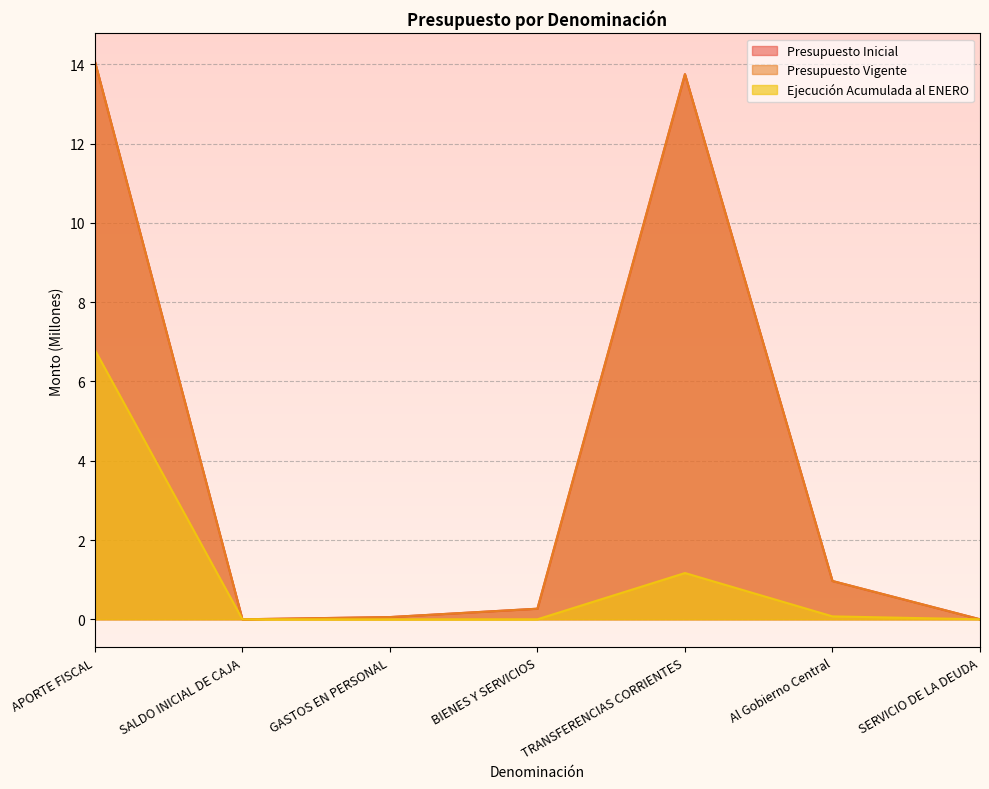

Which label corresponds to the smallest value in the chart?

SALDO INICIAL DE CAJA